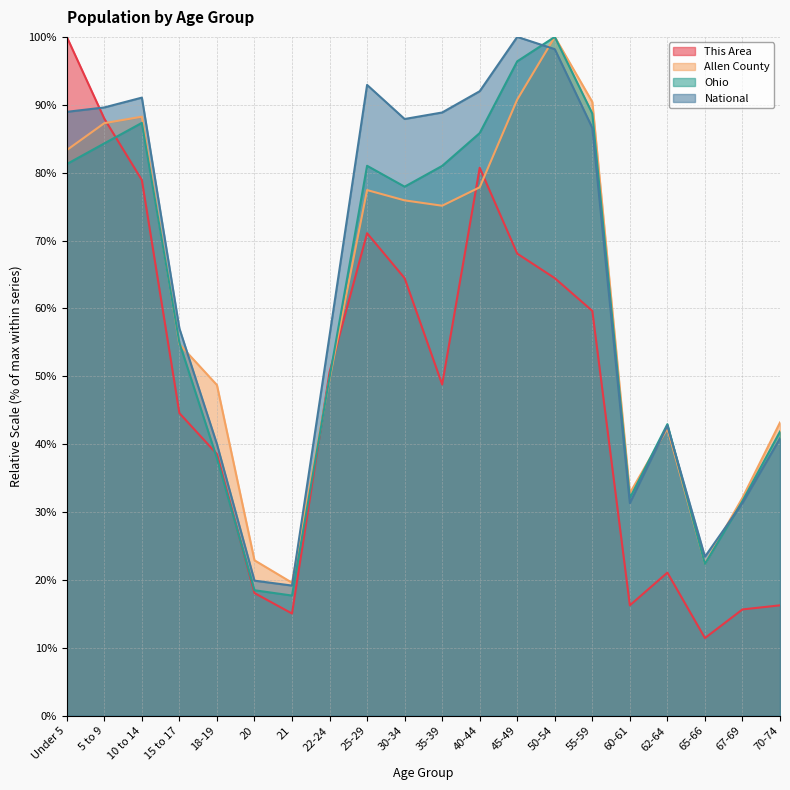

Where is the first local minimum for This Area?

21